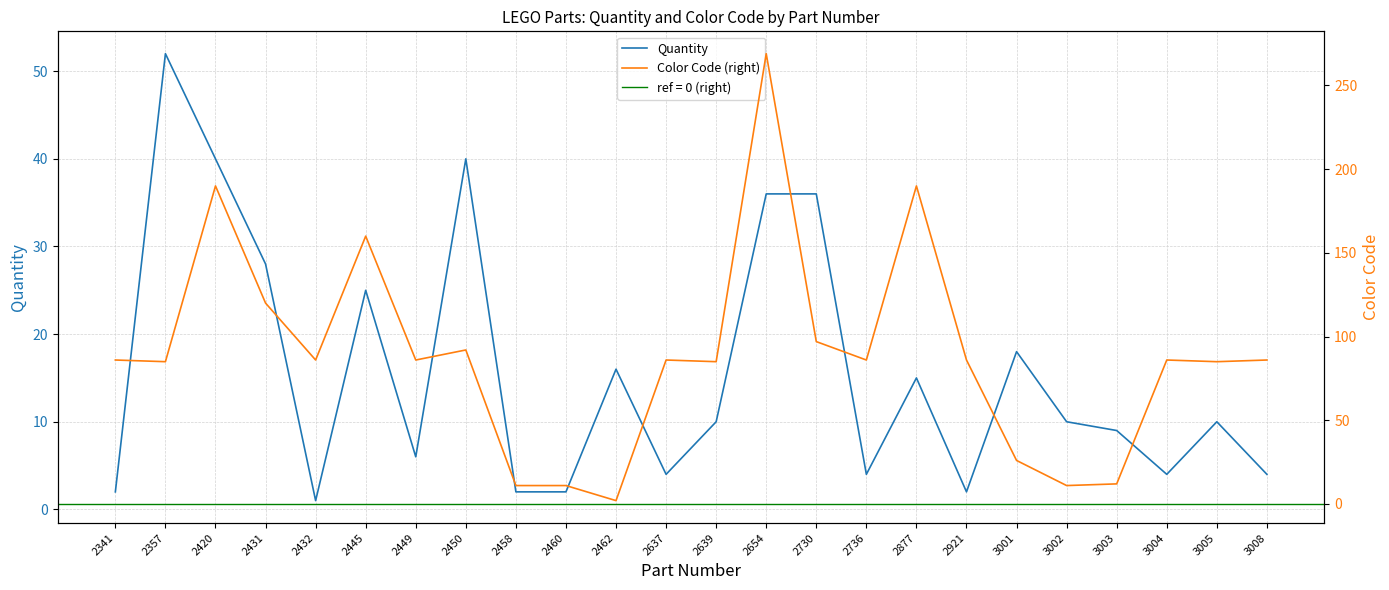

Which series has the widest spread of values?

Color Code (right)